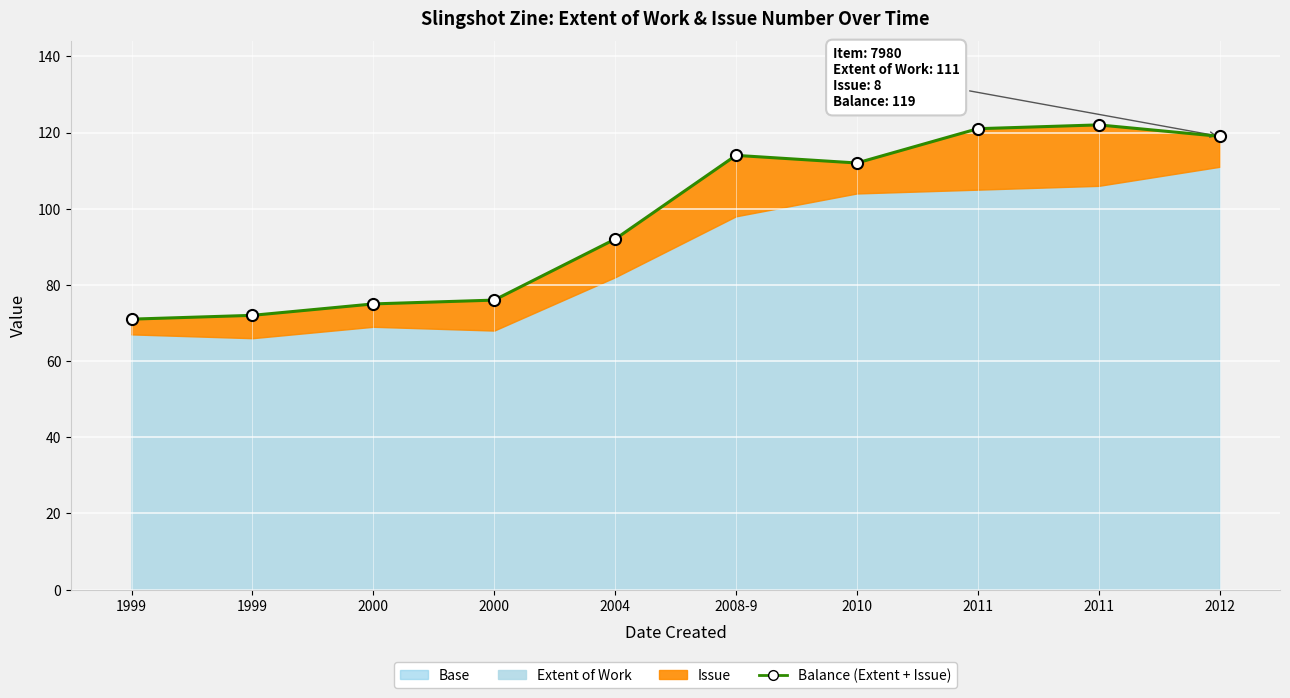

Which category has the lowest value across all series?

1999